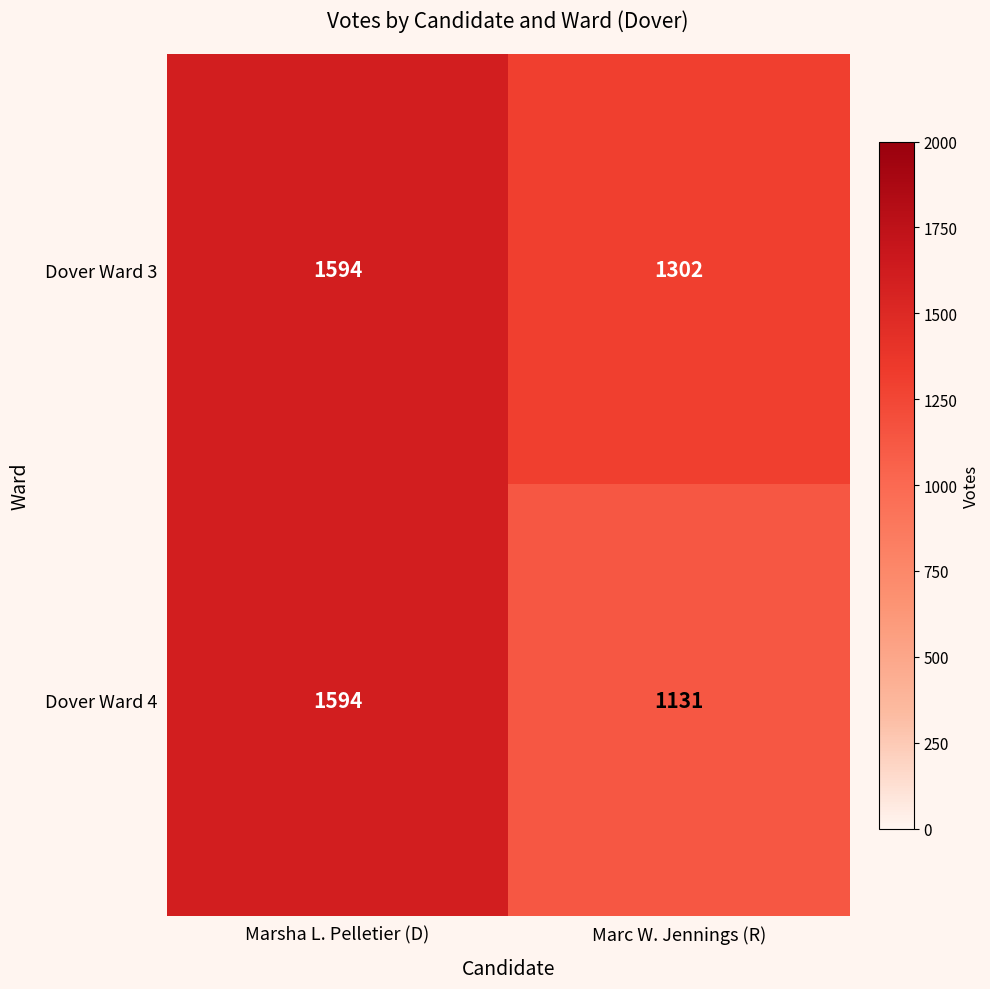

At which category is the sum across all series the highest?

Marsha L. Pelletier (D)